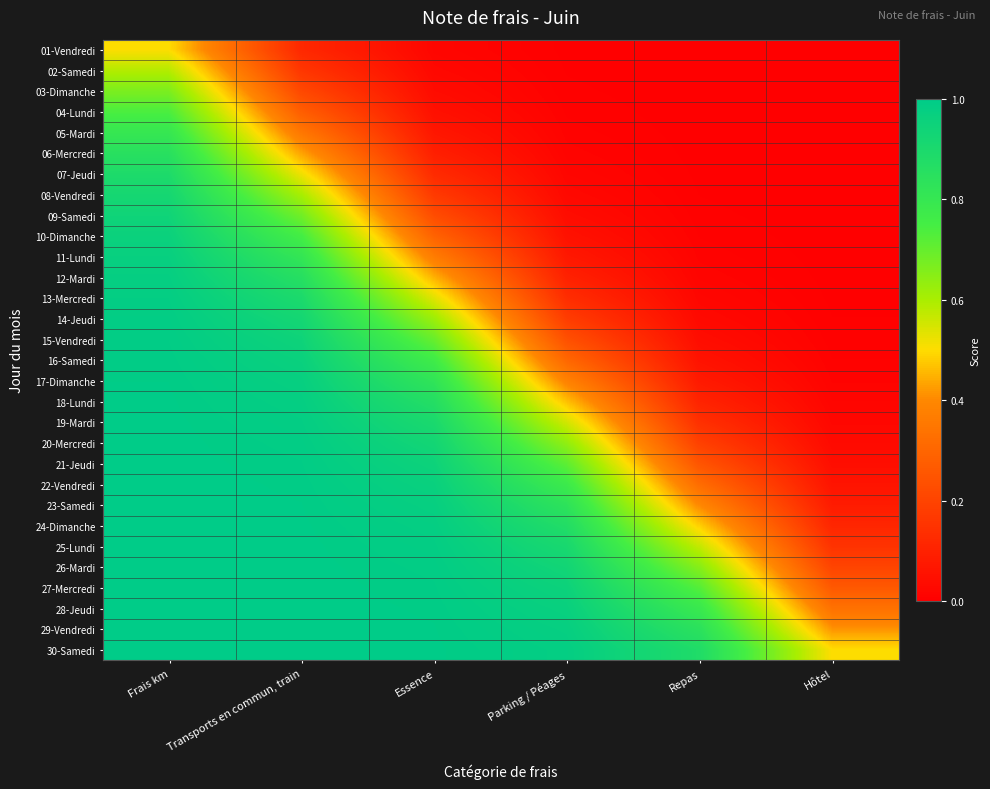

Which series changed the most between Parking / Péages and Repas?

21-Jeudi